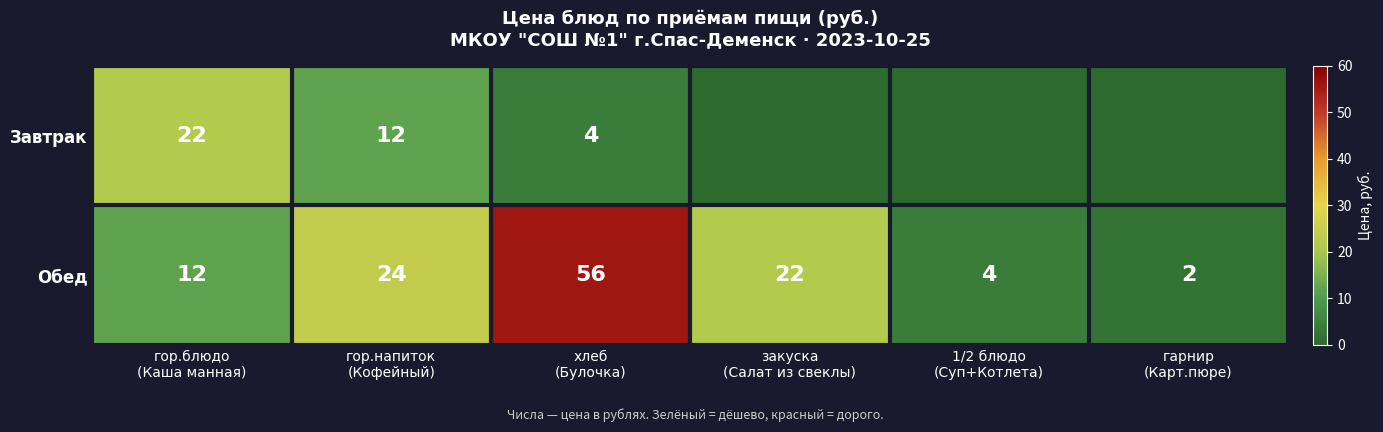

At how many categories does at least one series exceed 22?

2